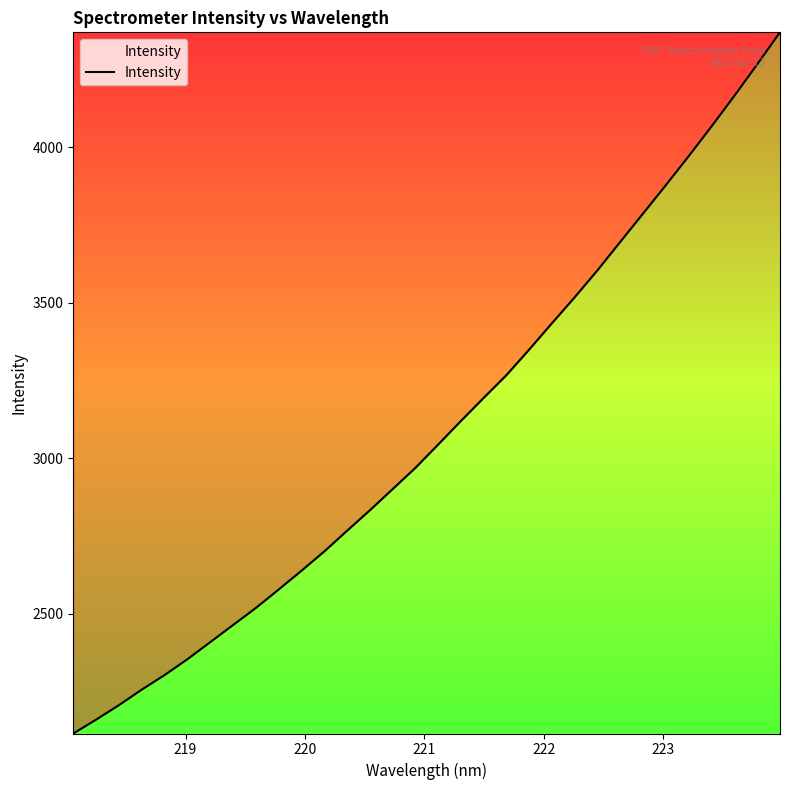

What is the greatest value displayed?

4369.9